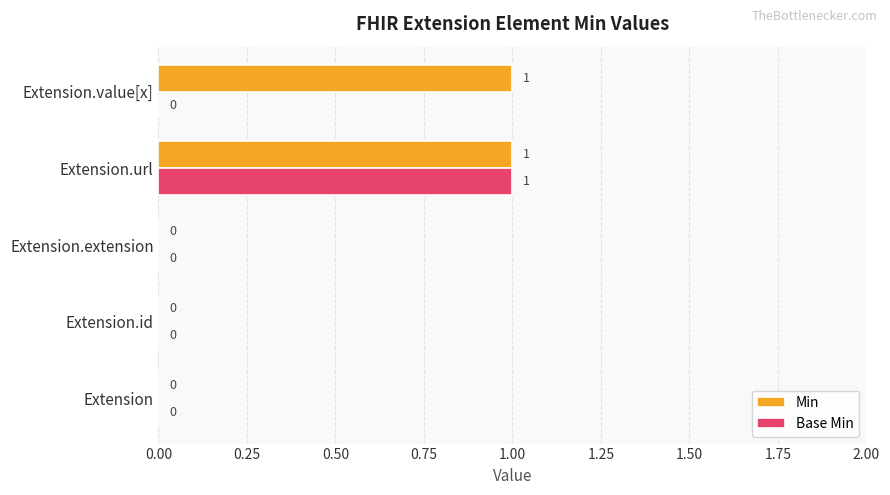

How many values in Min are above zero?

2